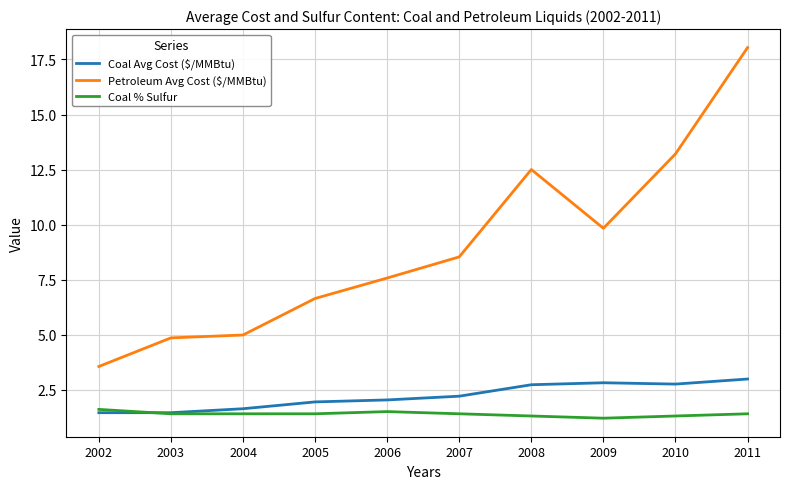

What is the sum of all Coal Avg Cost ($/MMBtu) values?

22.0